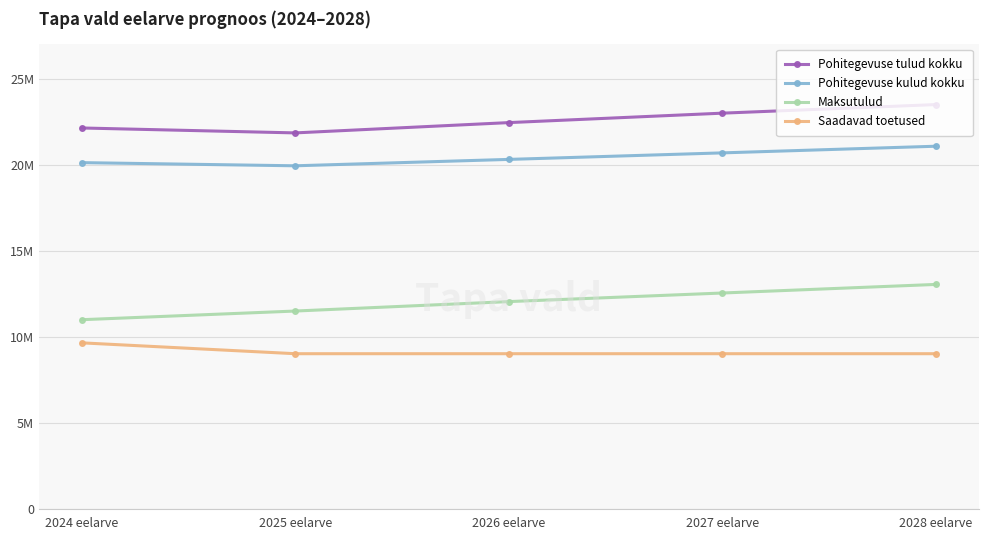

What is the sum of the Pohitegevuse tulud kokku values at 2027 eelarve and 2025 eelarve?

44923270.0